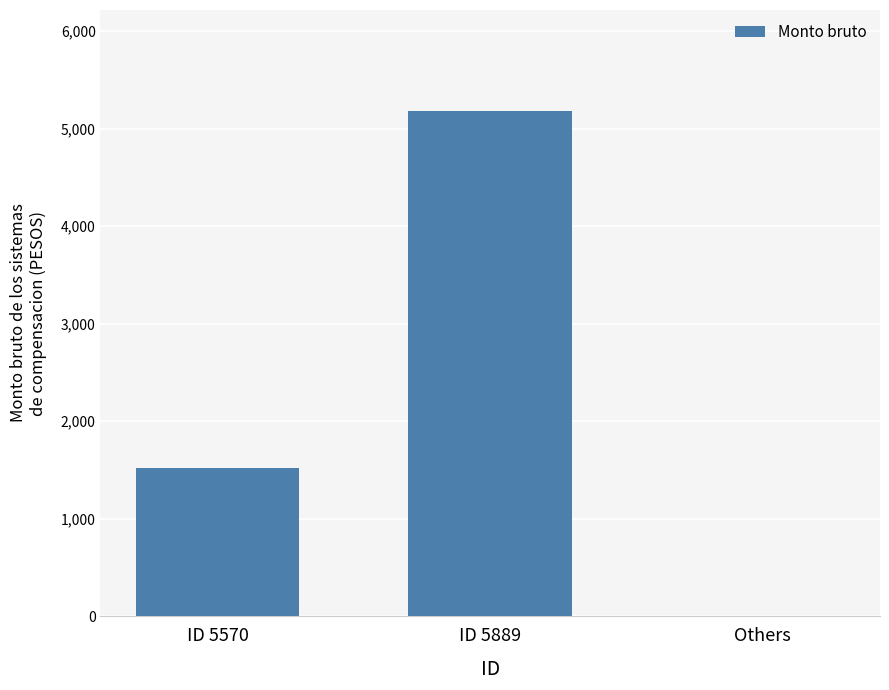

Reading left to right, transcribe all the data shown in this chart.

1513.1	5179.6	0.0